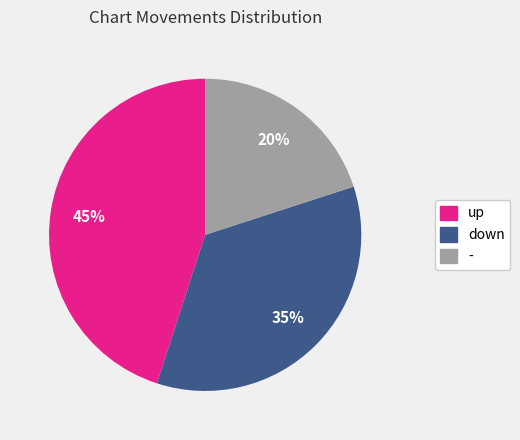

Which slice is the smallest?

-